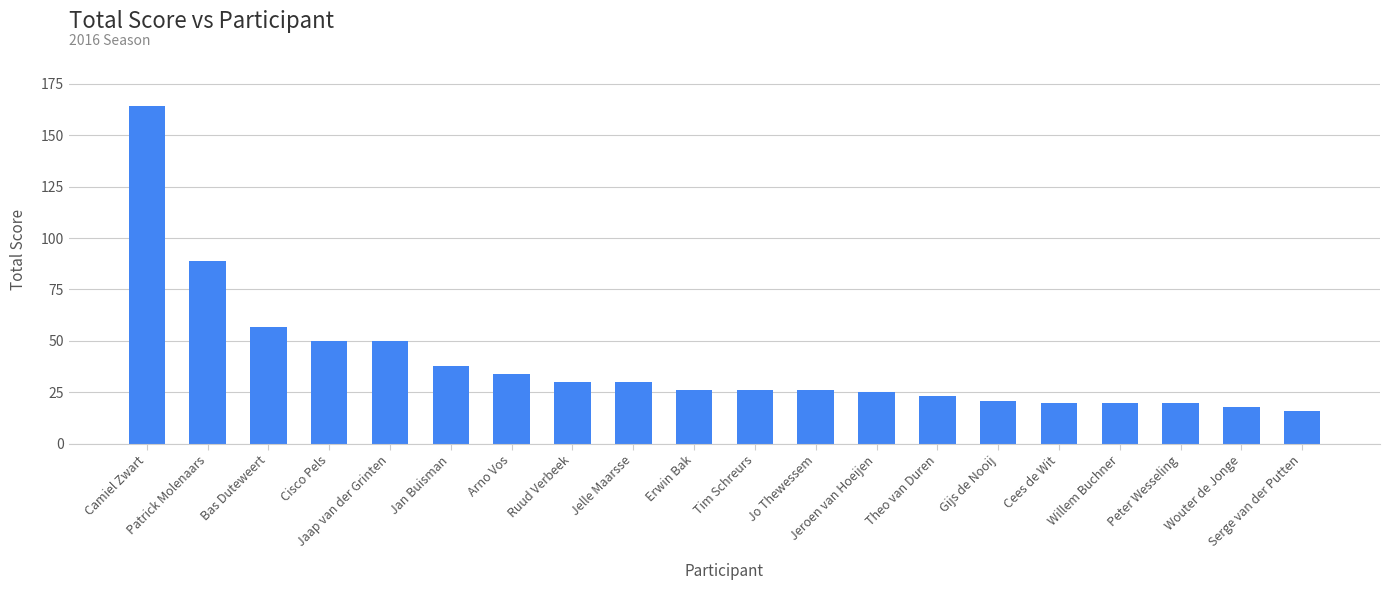

What value does the data have at Patrick Molenaars?

89